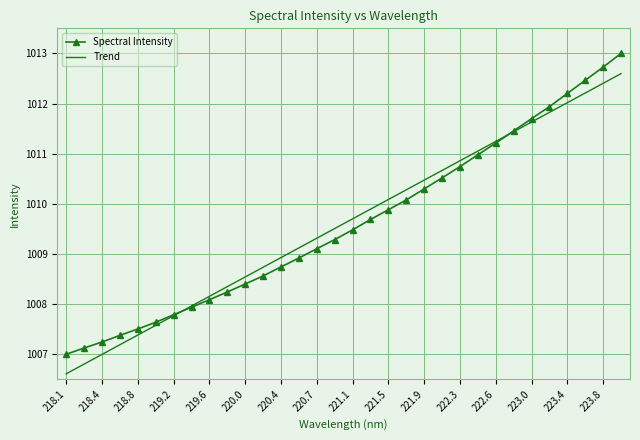

What is the highest value of the Trend series?

1012.6